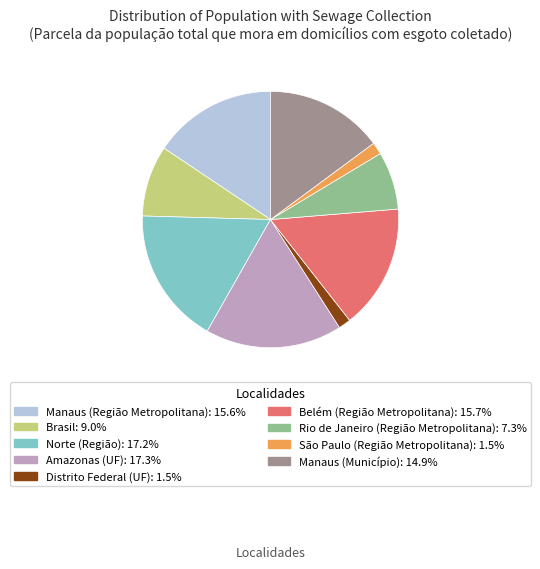

The Norte (Região) slice represents 17% of the pie. True or false?

True